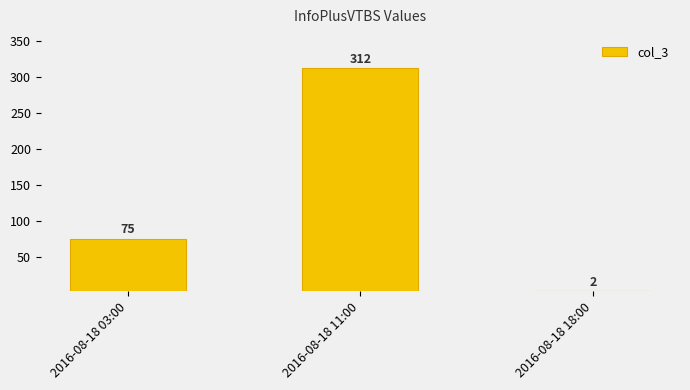

Reading left to right, what are all the values shown in this chart?

75	312	2